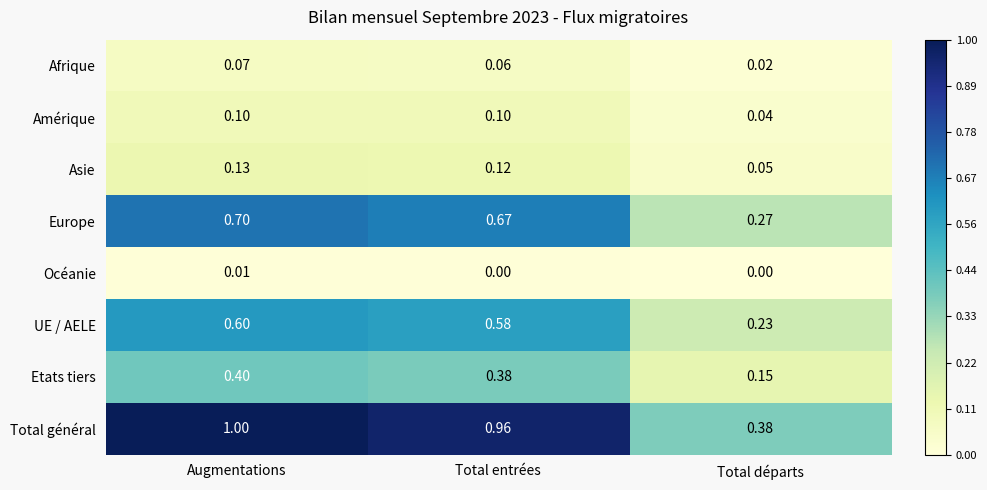

At which label is Etats tiers closest to 0?

Total départs